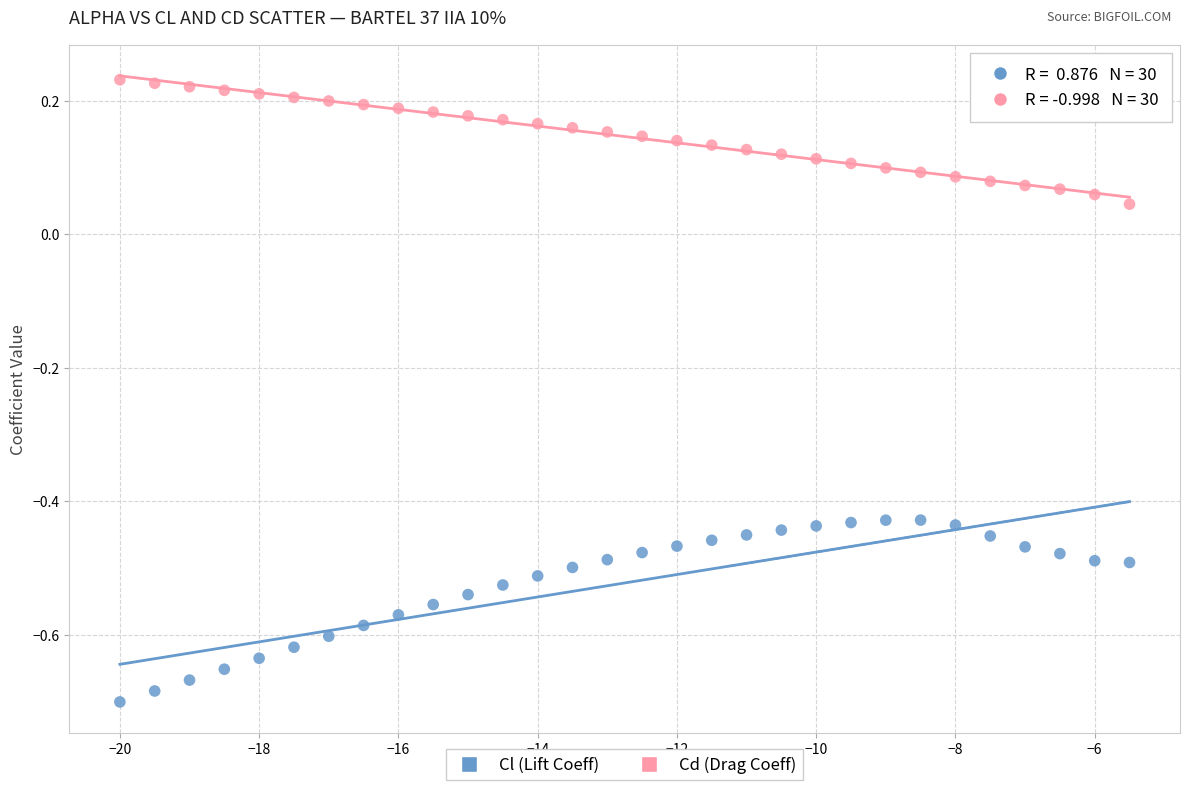

Across all data points, what is the range of Y values (max minus min)?

0.9